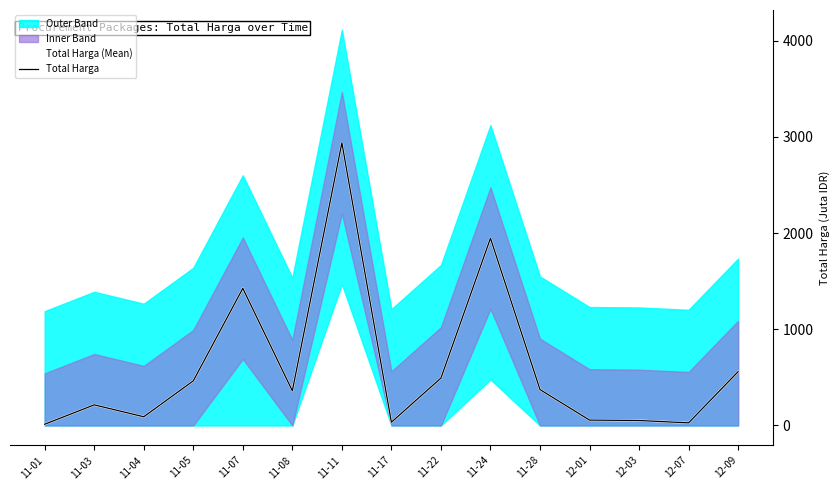

Which category has the lowest value in the Total Harga series?

11-01